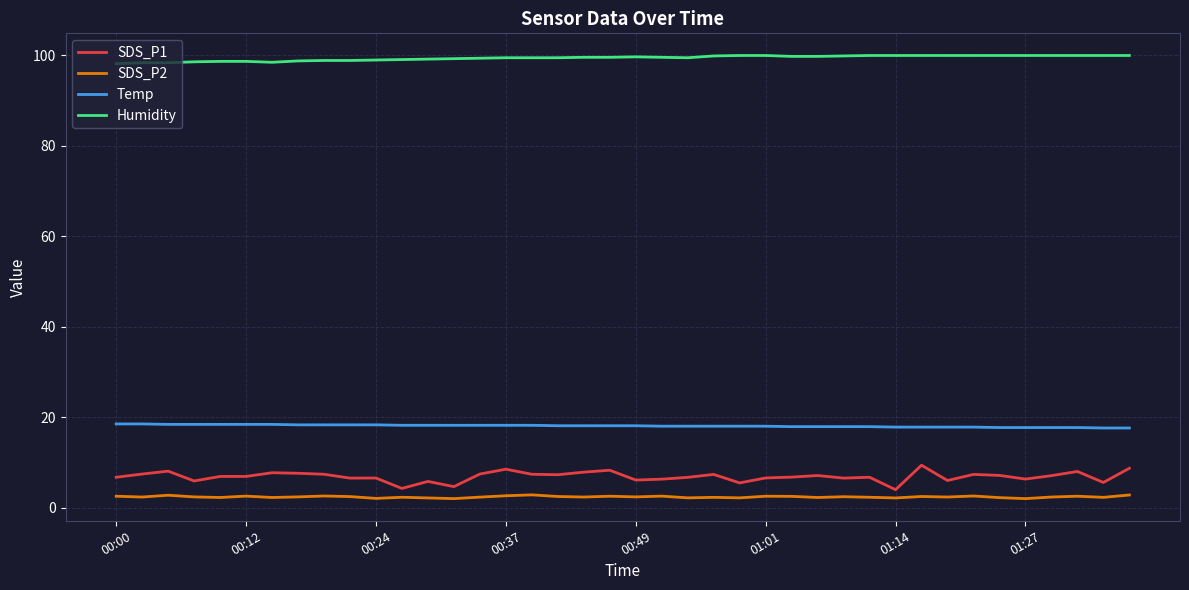

Rank the series by their maximum value, from highest to lowest.

Humidity, Temp, SDS_P1, SDS_P2